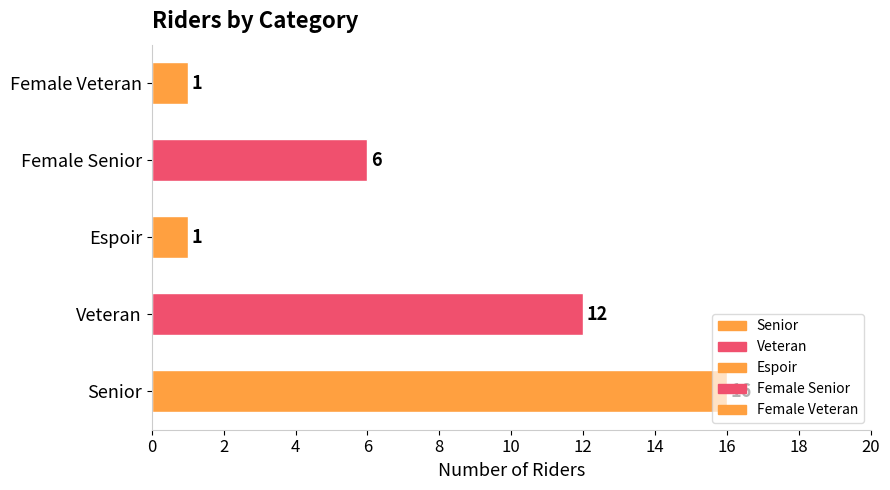

Which category has the highest value across all series?

Senior